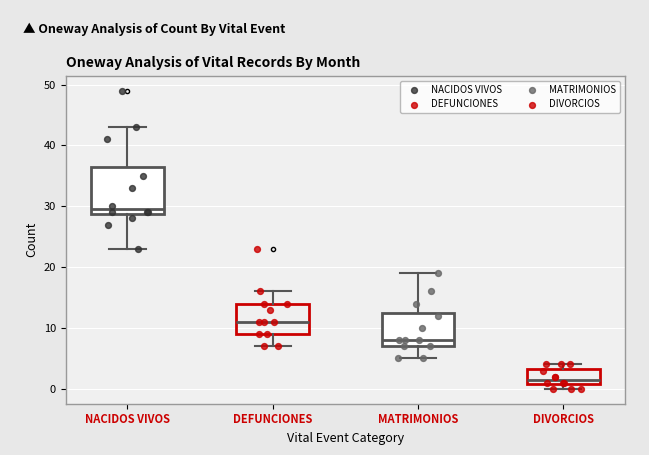

Which box is the tallest, from its lower edge to its upper edge?

NACIDOS VIVOS